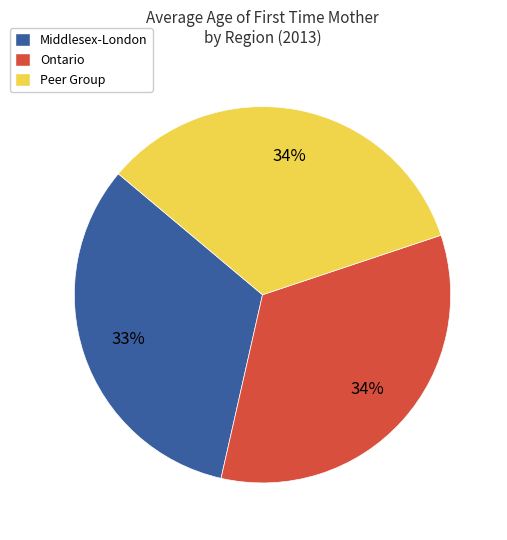

To the nearest percent, what portion does Ontario represent?

34%